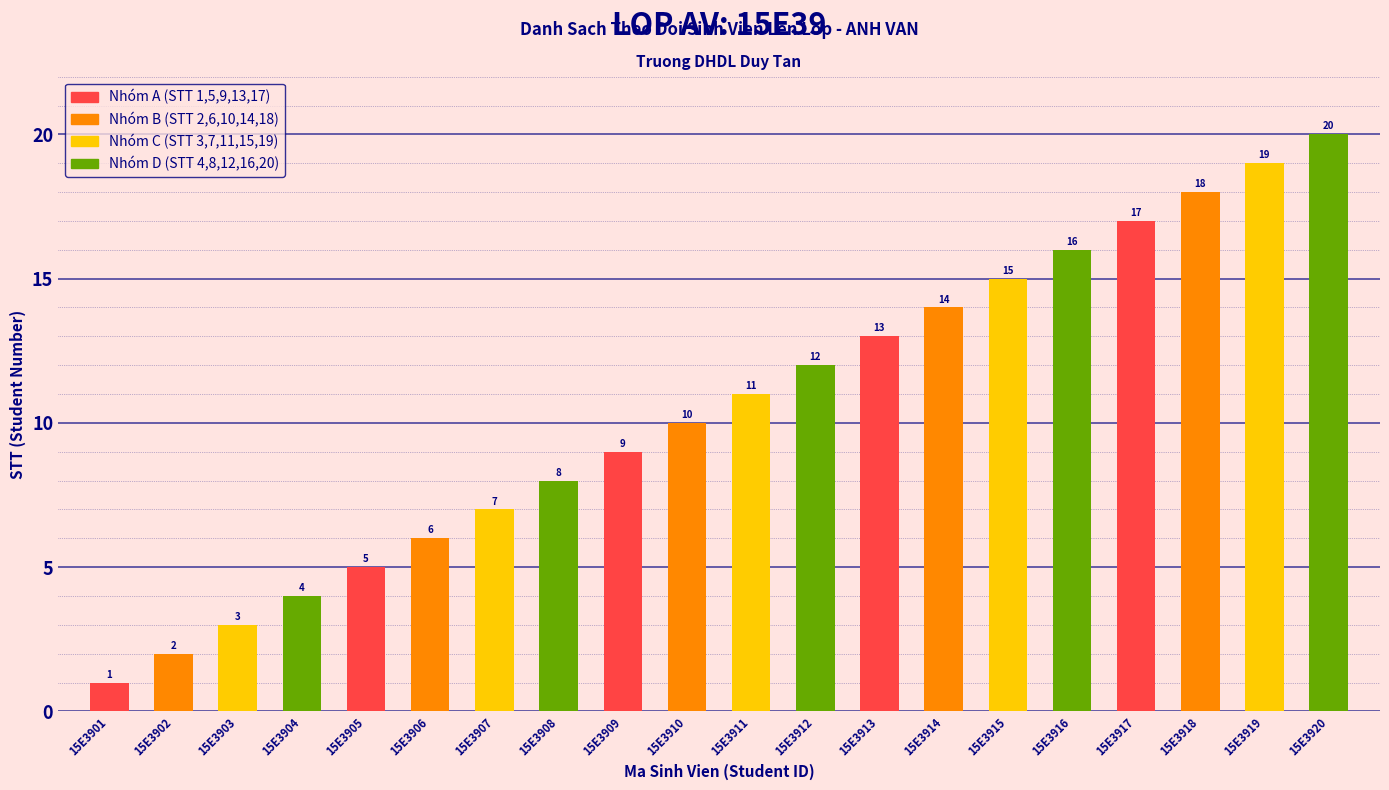

List the labels in order of value, largest first.

15E3920, 15E3919, 15E3918, 15E3917, 15E3916, 15E3915, 15E3914, 15E3913, 15E3912, 15E3911, 15E3910, 15E3909, 15E3908, 15E3907, 15E3906, 15E3905, 15E3904, 15E3903, 15E3902, 15E3901